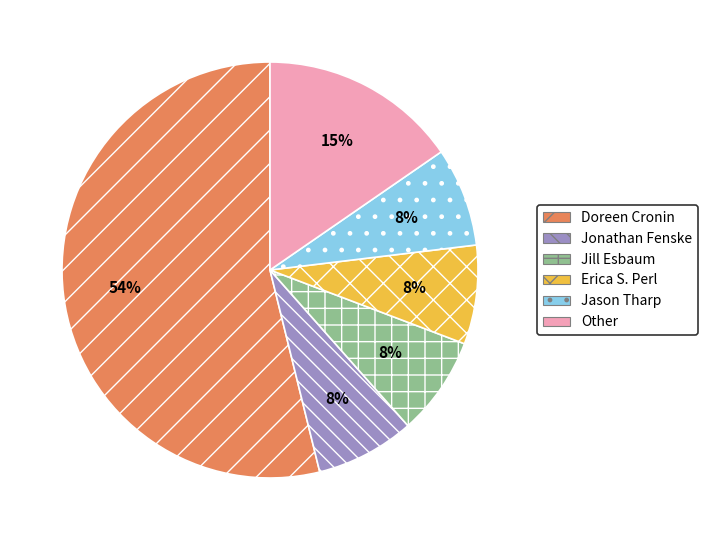

Does any single category account for the majority?

Yes